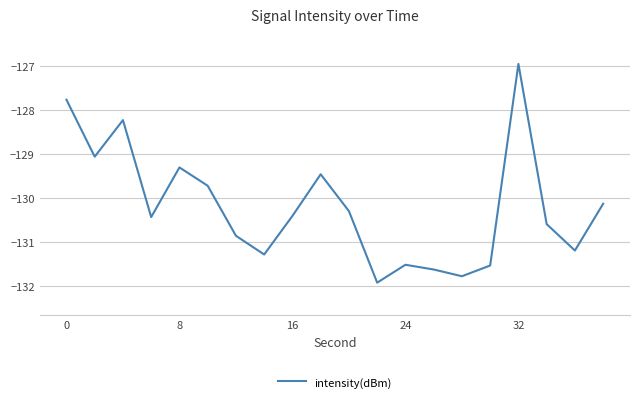

What is the maximum value shown in the chart?

-127.0